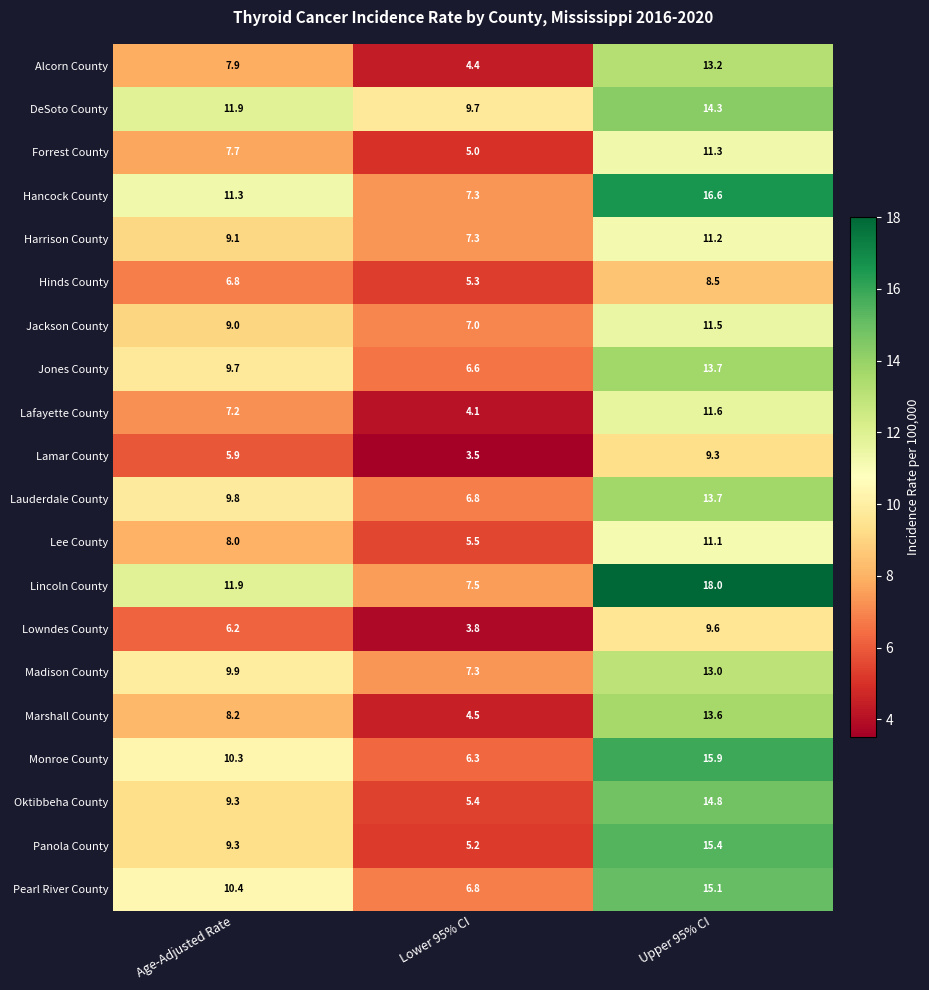

True or false: Lamar County has a value of 7.8 at Age-Adjusted Rate.

False